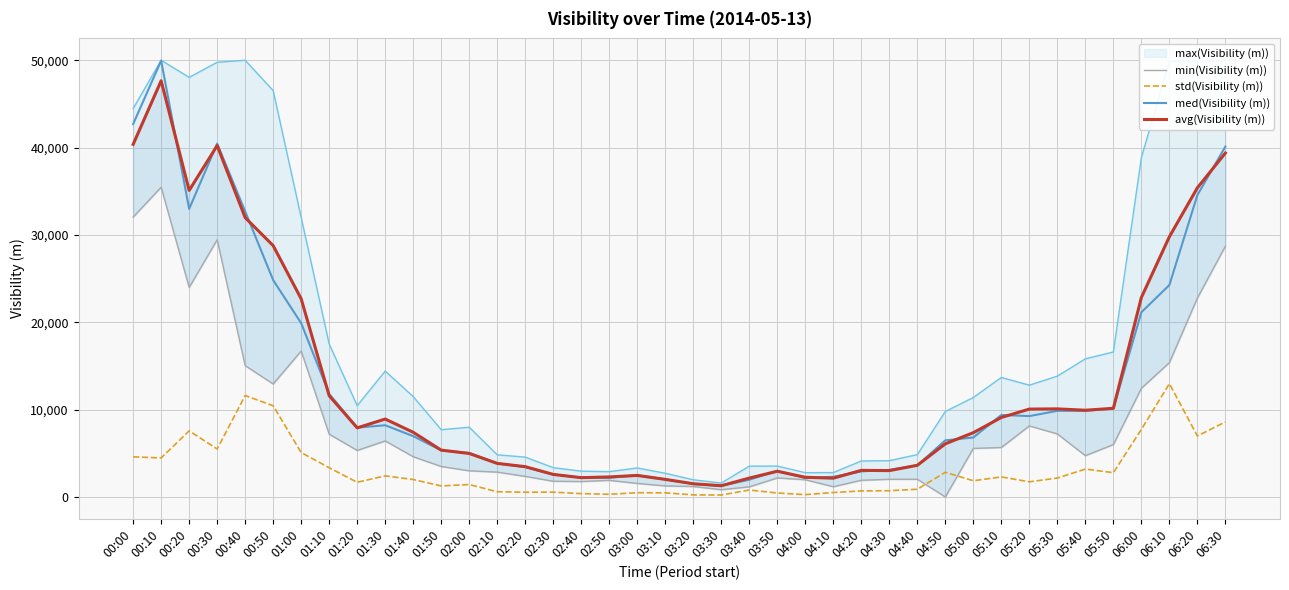

Where is std(Visibility (m)) nearest to the value 6597?

06:20